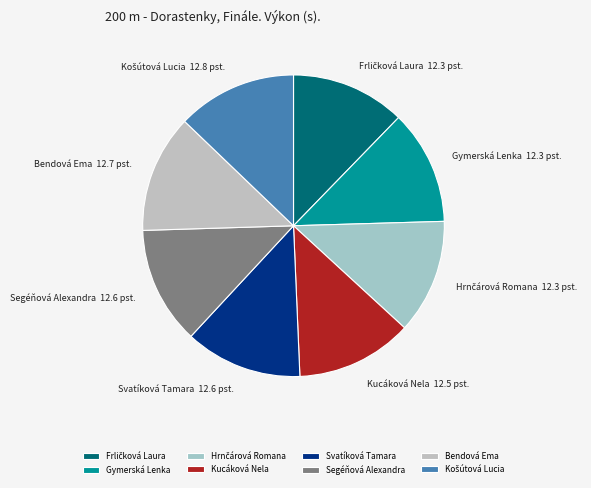

Does any single category account for the majority?

No